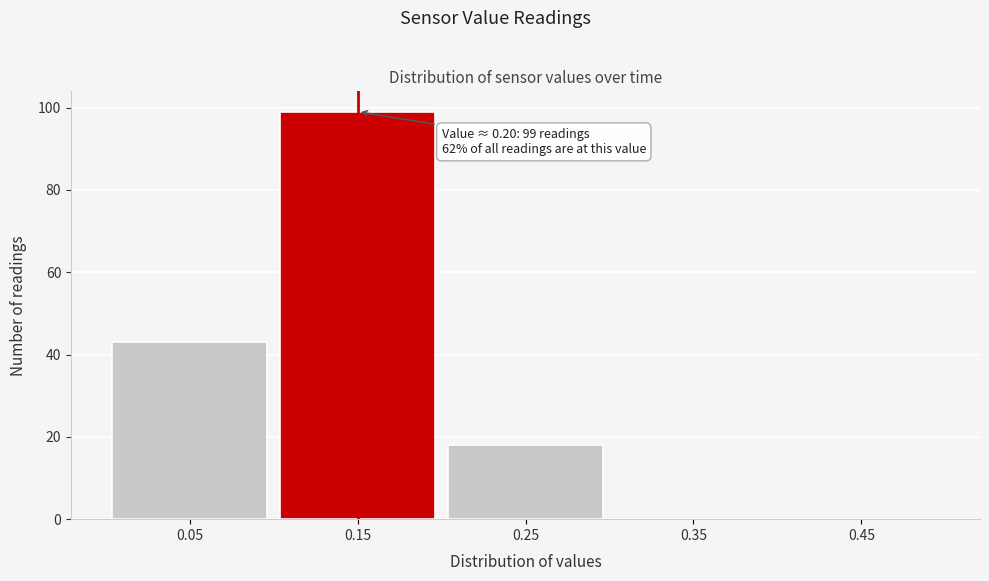

Reading right to left, extract all data points from this chart.

0.45=0	0.35=0	0.25=18	0.15=99	0.05=43